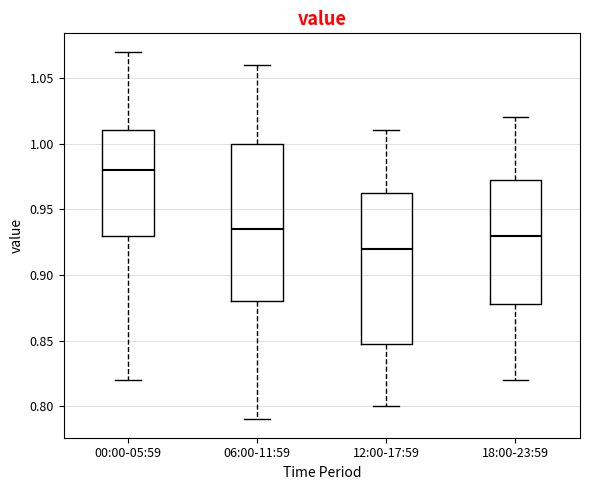

Reading left to right, transcribe this box plot: for each box, give where its median line is, the range the box spans, and where its two whiskers end, as read against the y-axis. The values are not printed on the chart, so give them approximately, as read against the axis.

00:00-05:59: median 0.980, box 0.930 to 1.010, whiskers 0.820 to 1.070
06:00-11:59: median 0.935, box 0.880 to 1.000, whiskers 0.790 to 1.060
12:00-17:59: median 0.920, box 0.850 to 0.965, whiskers 0.800 to 1.010
18:00-23:59: median 0.930, box 0.880 to 0.975, whiskers 0.820 to 1.020